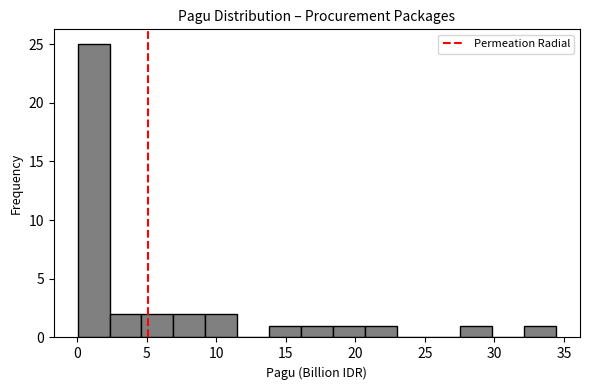

How tall is the bar that spans 20.5 to 23.0 on the x-axis? Neither the bar edges nor the heights are printed on the chart, so give them approximately, as read against the axes.

1